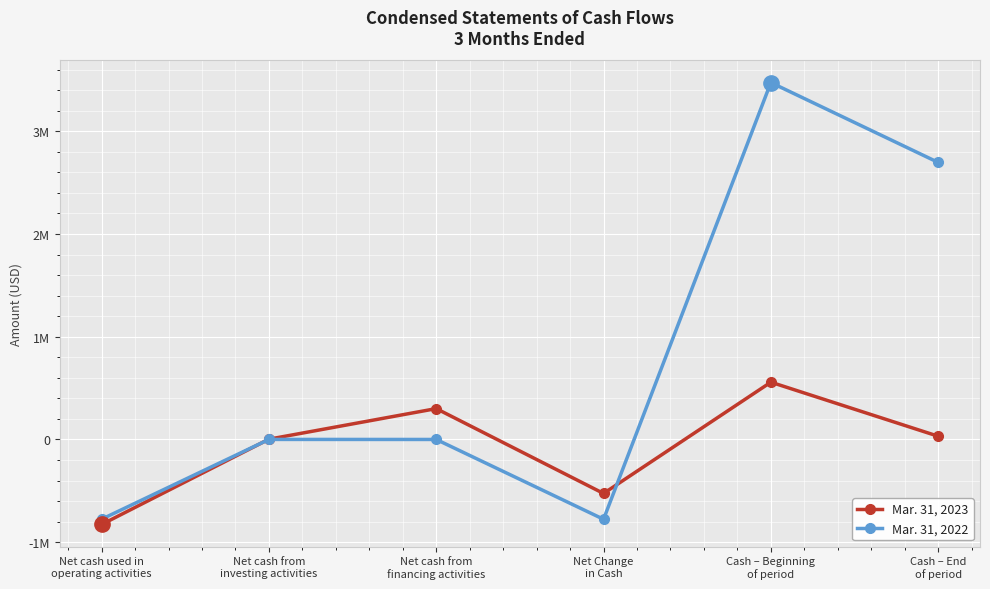

Is this an area chart (filled region under the line)?

No